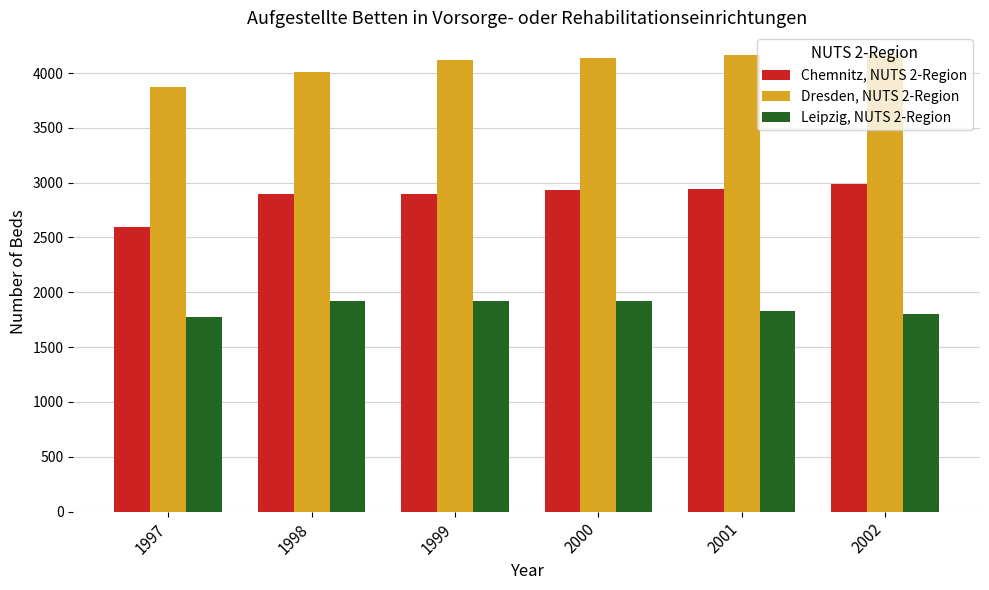

What are all the series names shown in the legend?

Chemnitz, NUTS 2-Region, Dresden, NUTS 2-Region, Leipzig, NUTS 2-Region